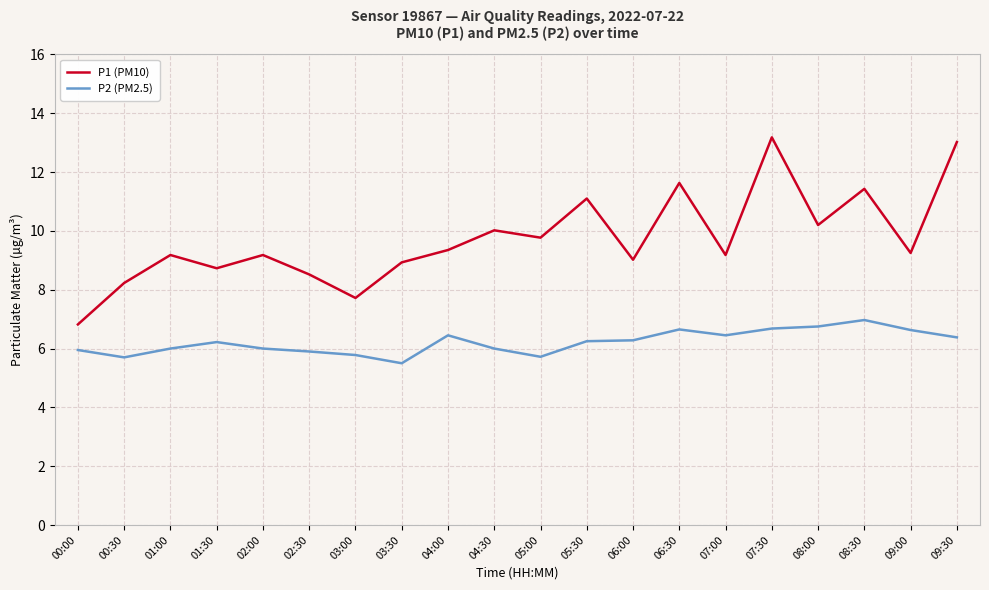

What position from the left is 03:30?

8